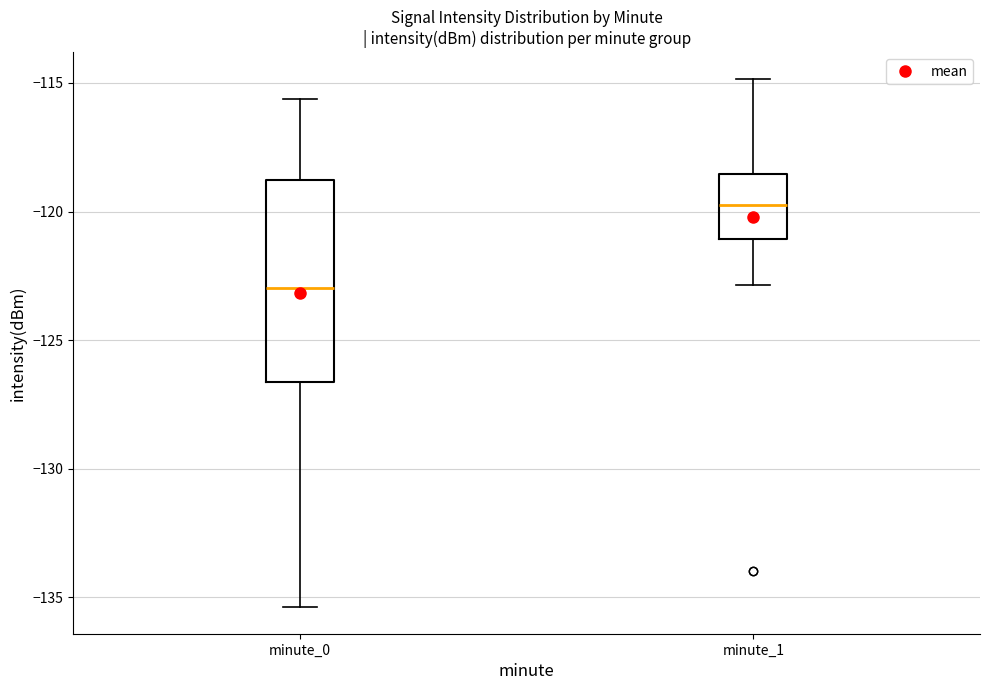

Where does the median line of the box for minute_1 sit on the y-axis? The values are not printed on the chart, so give them approximately, as read against the axis.

-120.0